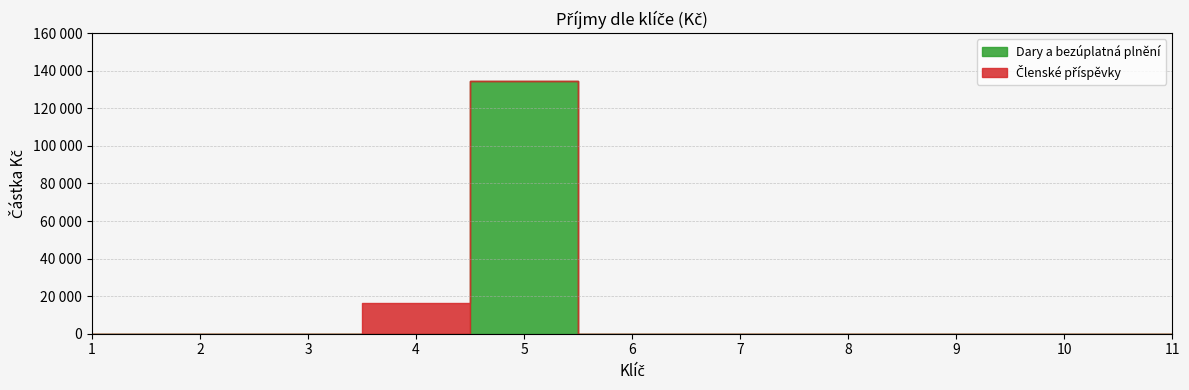

True or false: Dary a bezúplatná plnění has more than 0 interior local peaks.

True